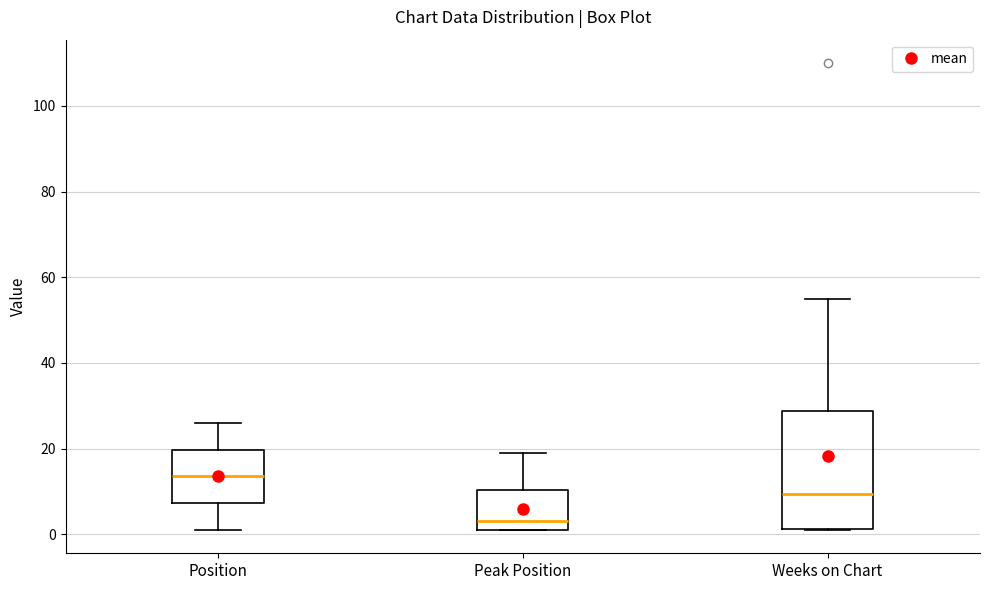

Reading left to right, transcribe this box plot: for each box, give where its median line is, the range the box spans, and where its two whiskers end, as read against the y-axis. The values are not printed on the chart, so give them approximately, as read against the axis.

Position: median 14, box 8 to 20, whiskers 2 to 26
Peak Position: median 4, box 2 to 10, whiskers 2 to 20
Weeks on Chart: median 10, box 2 to 28, whiskers 2 to 56